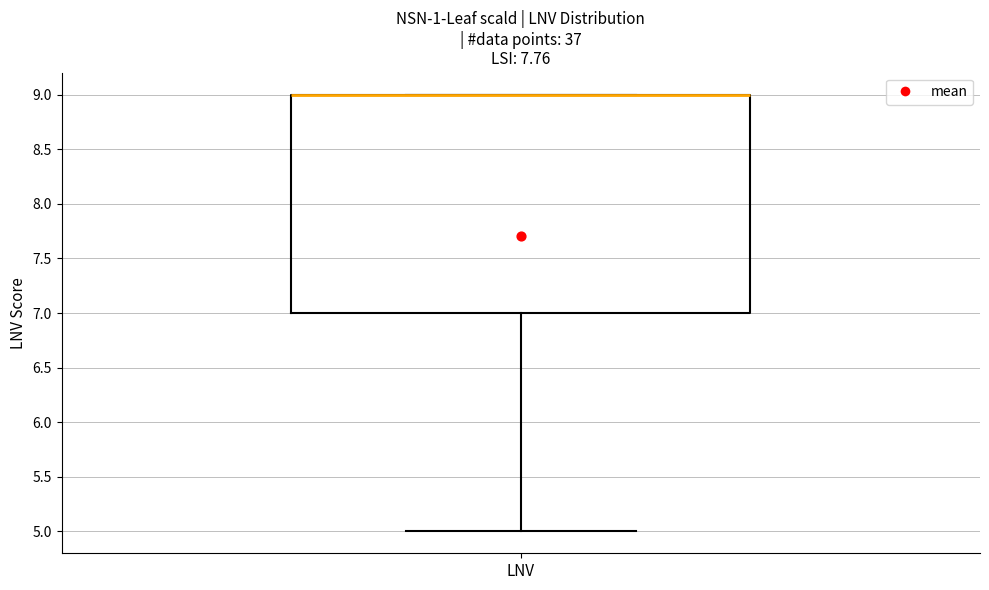

Where is the upper edge of the box for LNV on the y-axis? The values are not printed on the chart, so give them approximately, as read against the axis.

9